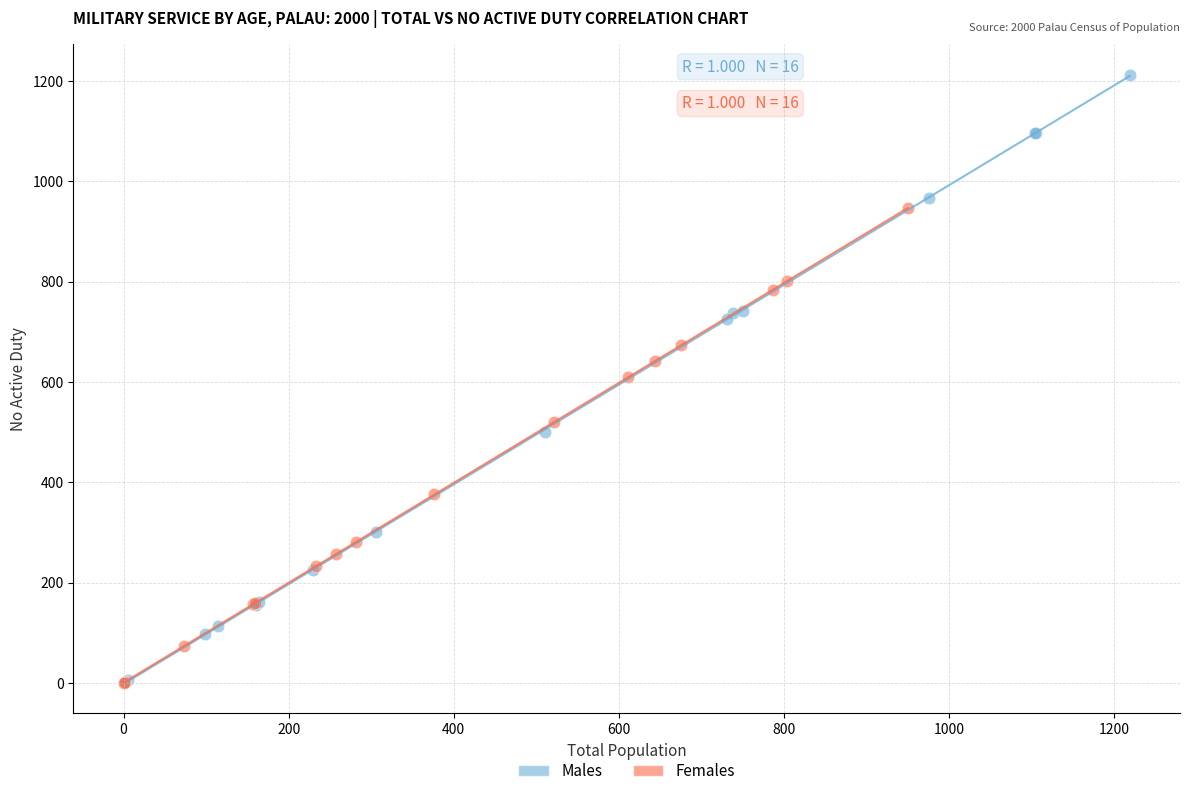

Which series has the widest spread of Y values?

Males